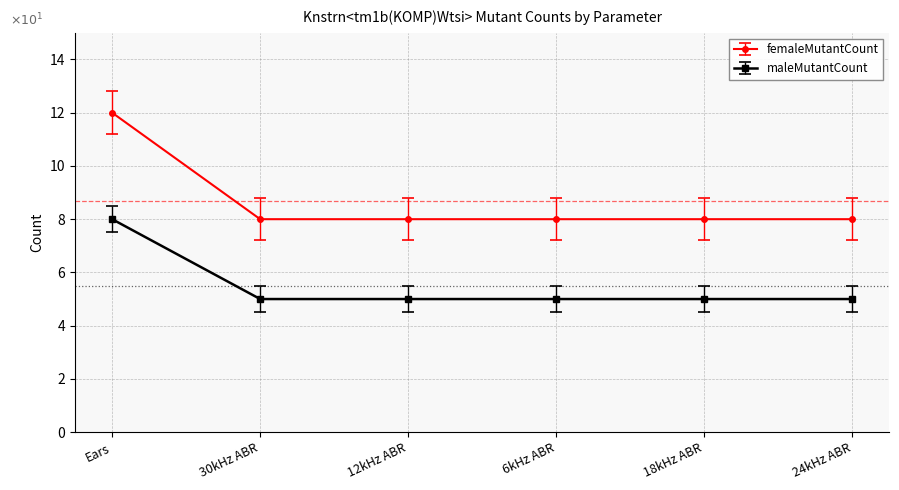

True or false: maleMutantCount and femaleMutantCount intersect in this chart.

False